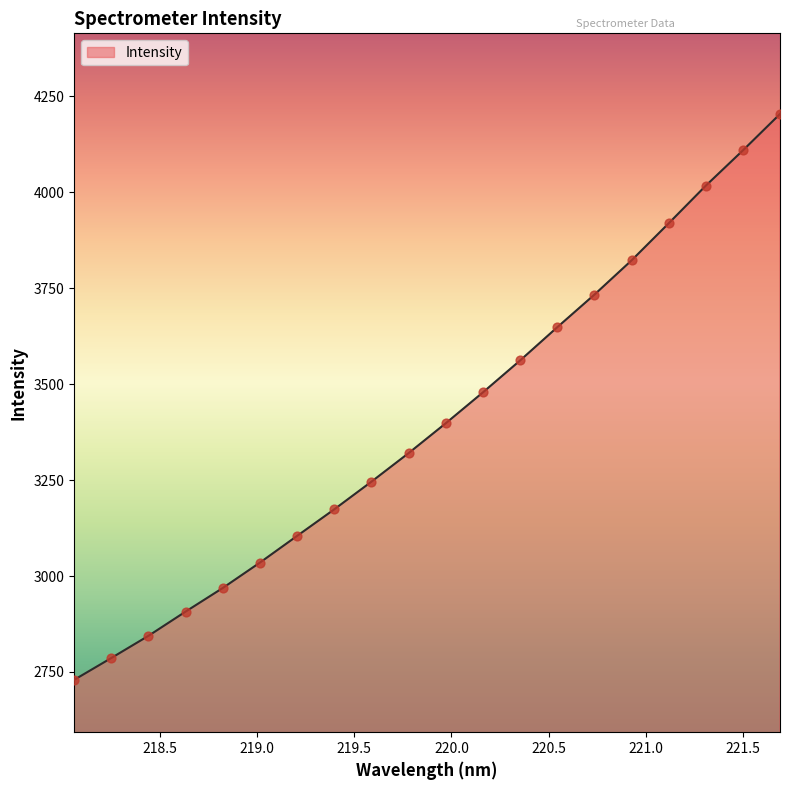

What is the minimum value shown in the chart?

2729.4